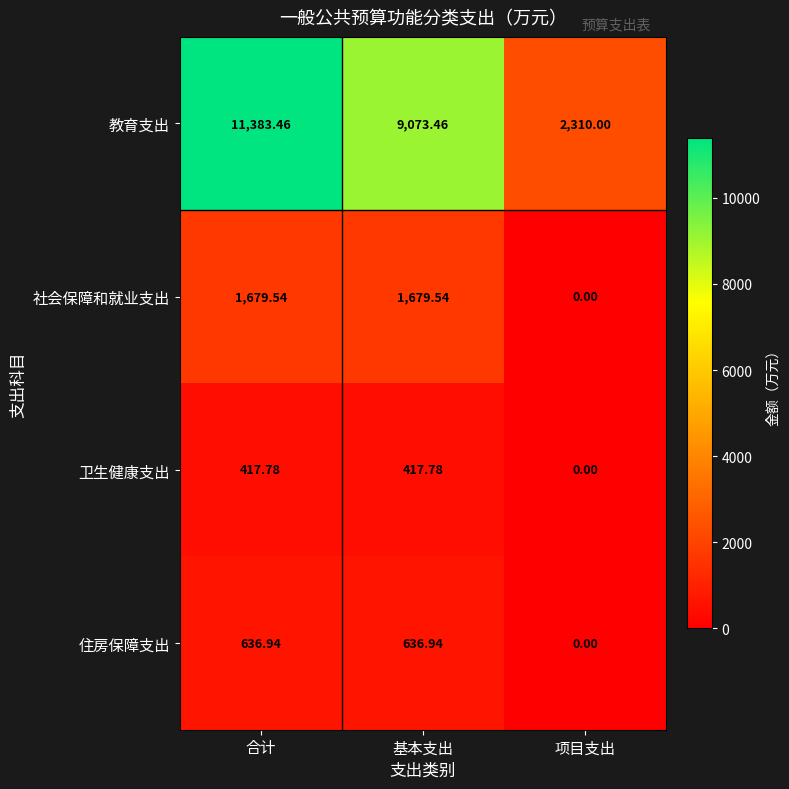

Which series has the largest total across all categories?

教育支出